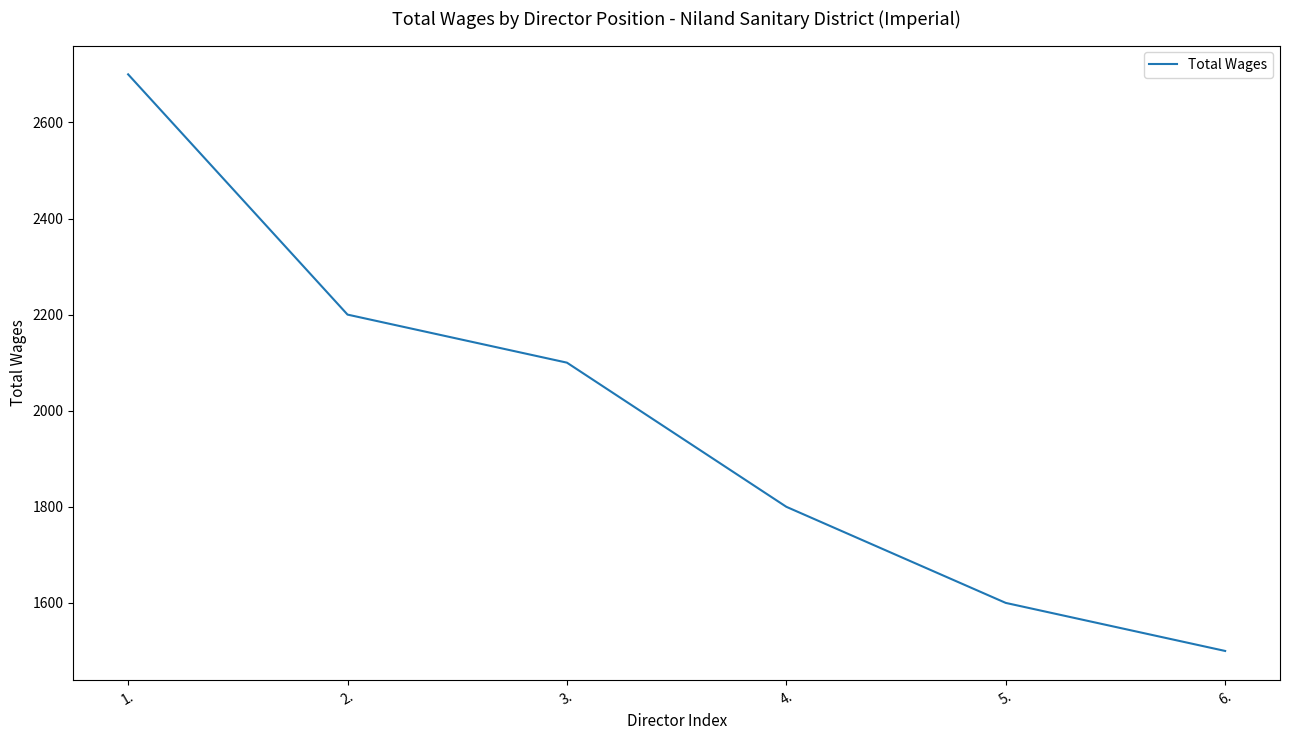

Approximately how many times larger is the value at 6. compared to 2.?

0.7